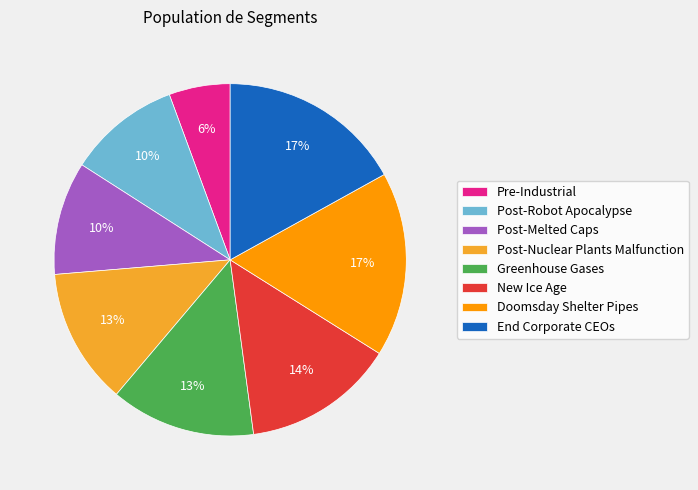

Count the number of slices in the pie.

8